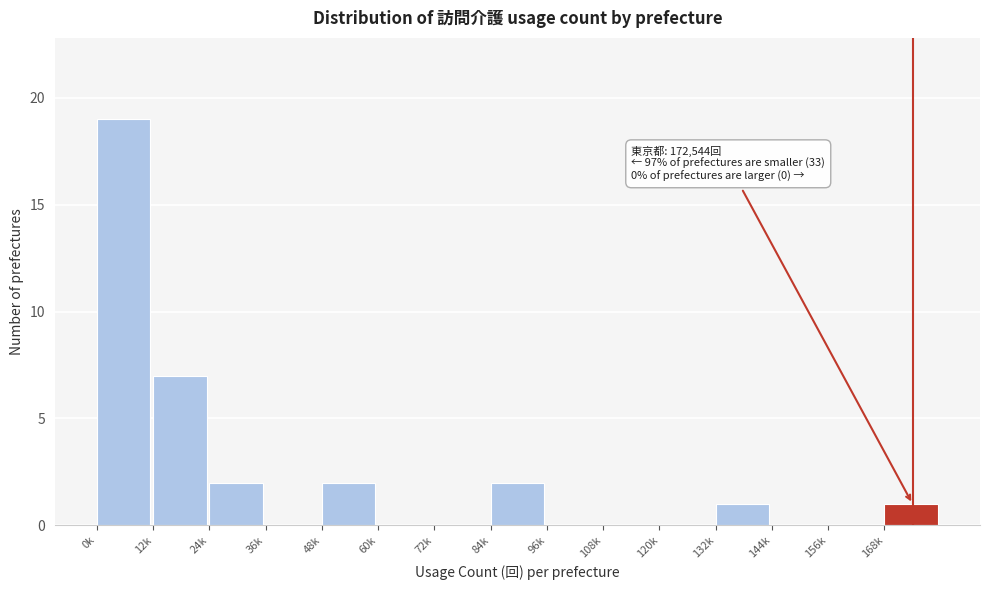

Reading right to left, what are all the values shown in this chart?

168k=1	156k=0	144k=0	132k=1	120k=0	108k=0	96k=0	84k=2	72k=0	60k=0	48k=2	36k=0	24k=2	12k=7	0k=19